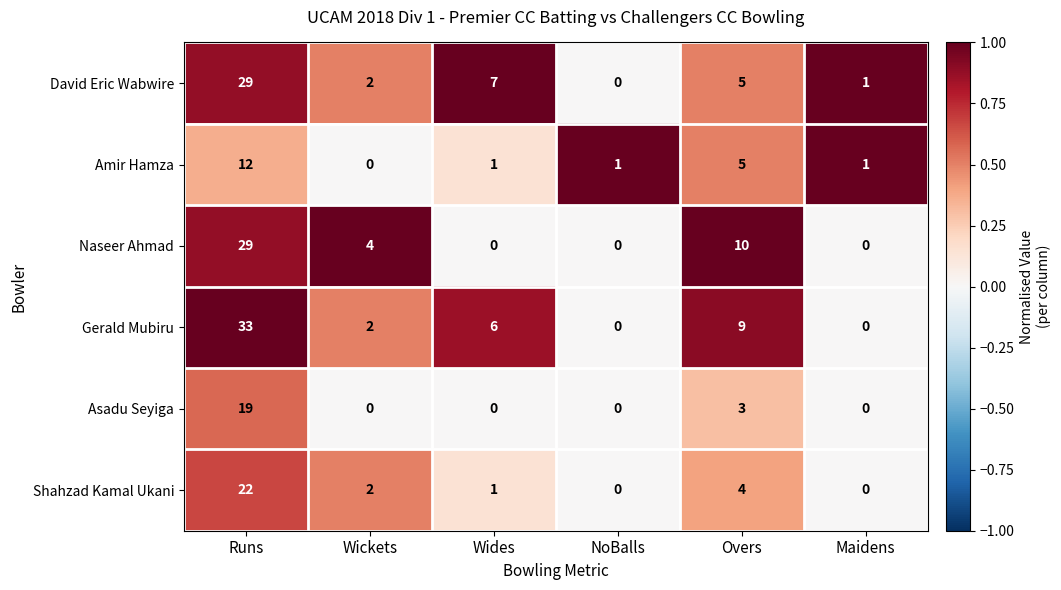

What is the difference between the Shahzad Kamal Ukani values at Wides and Runs?

21